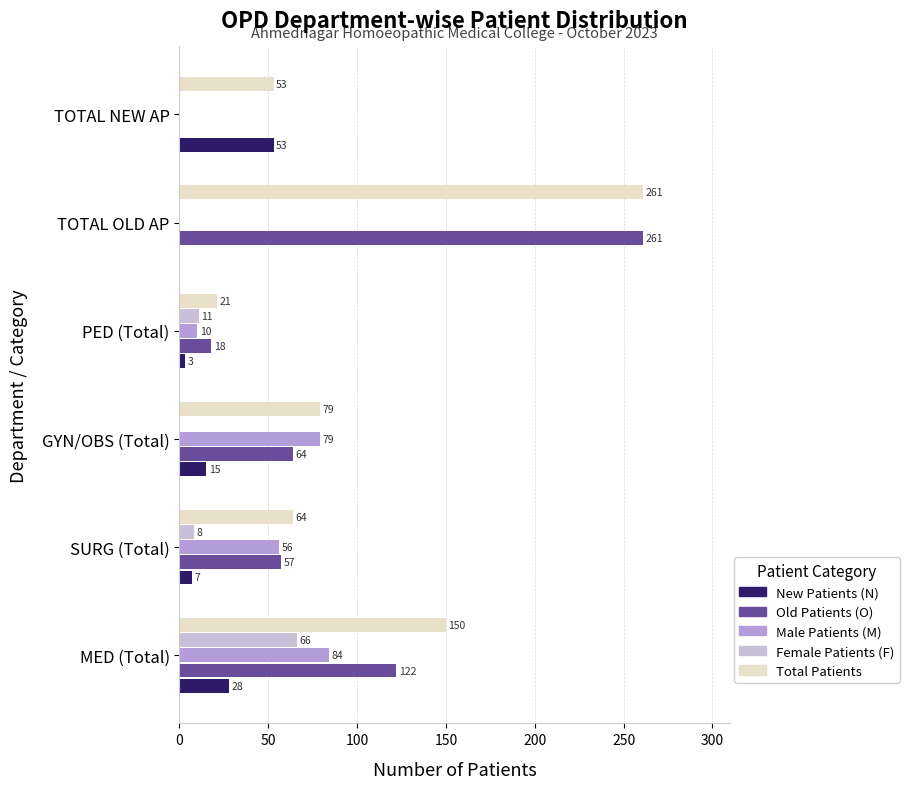

What is the maximum value for Female Patients (F)?

66